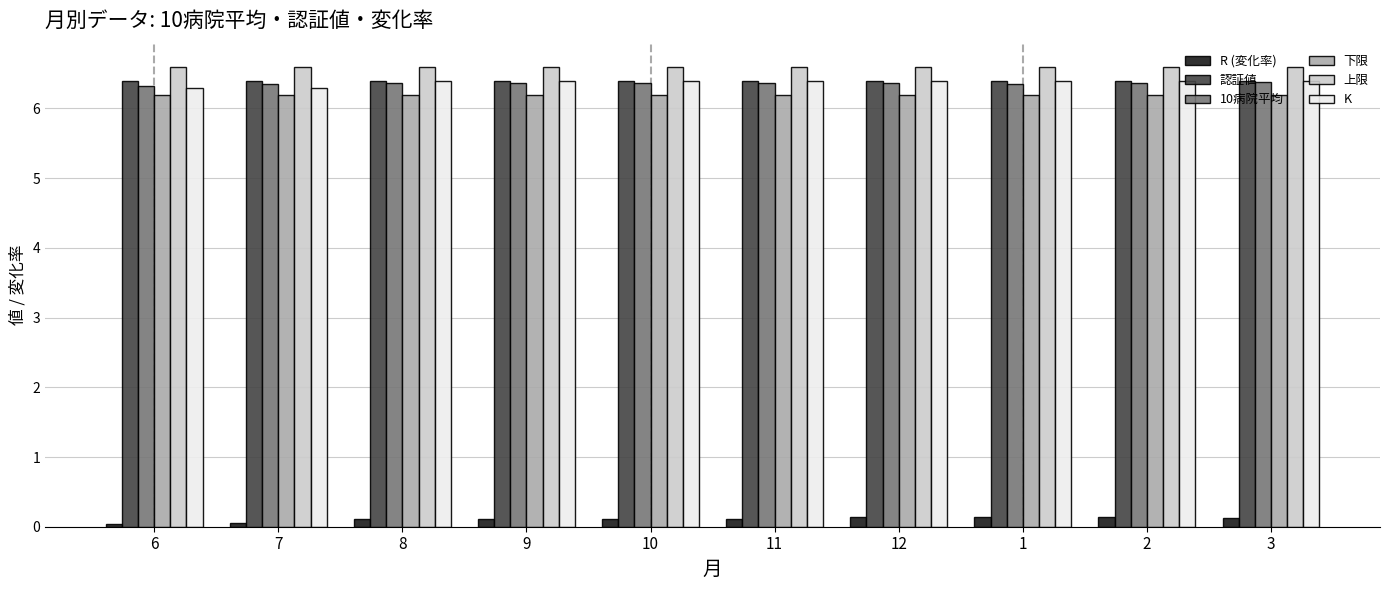

How many groups of bars are there?

10